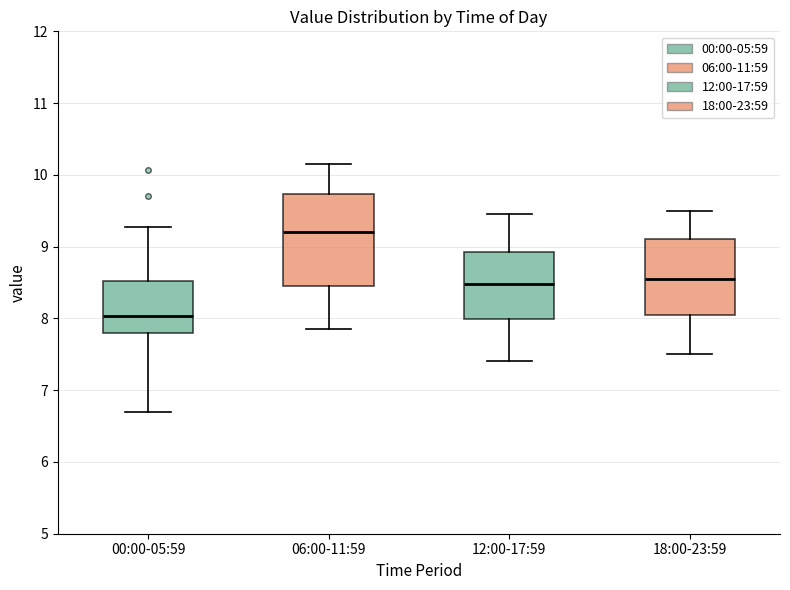

Which box's median line is the highest?

06:00-11:59